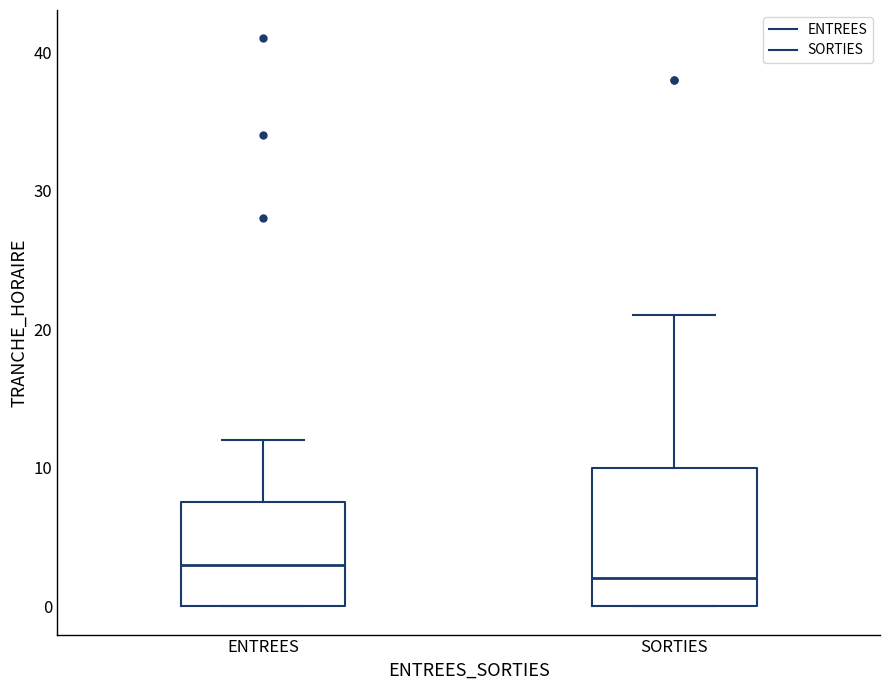

Which box's median line is the highest?

ENTREES